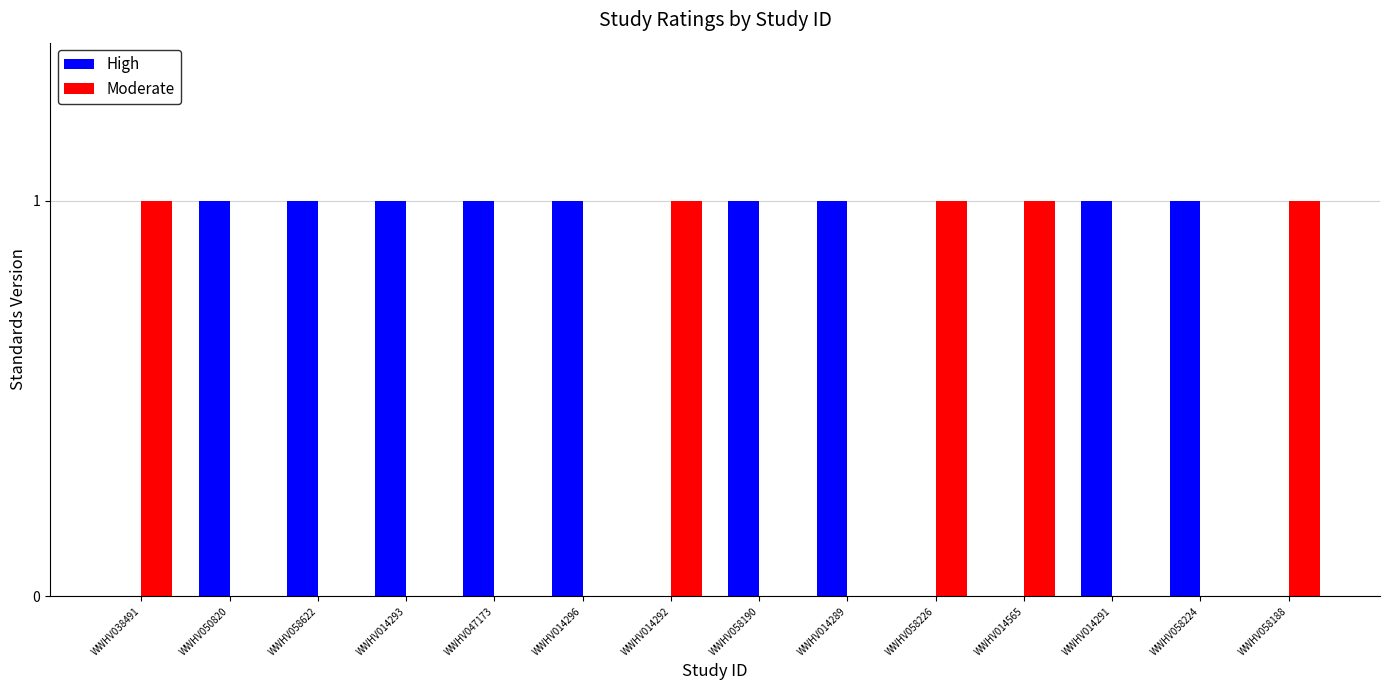

Reading left to right, transcribe all the data shown in this chart.

High: 0	1	1	1	1	1	0	1	1	0	0	1	1	0
Moderate: 1	0	0	0	0	0	1	0	0	1	1	0	0	1